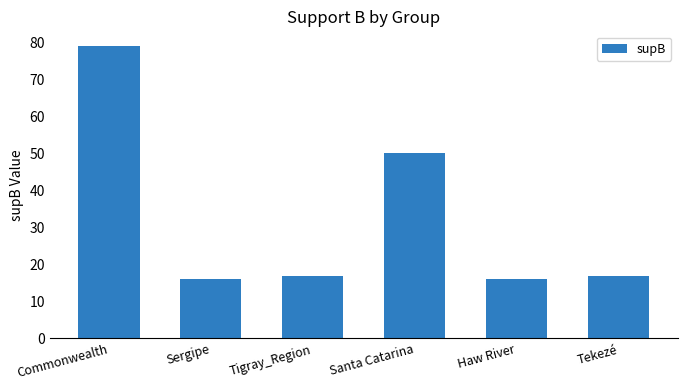

Reading left to right, transcribe all the data shown in this chart.

79	16	17	50	16	17